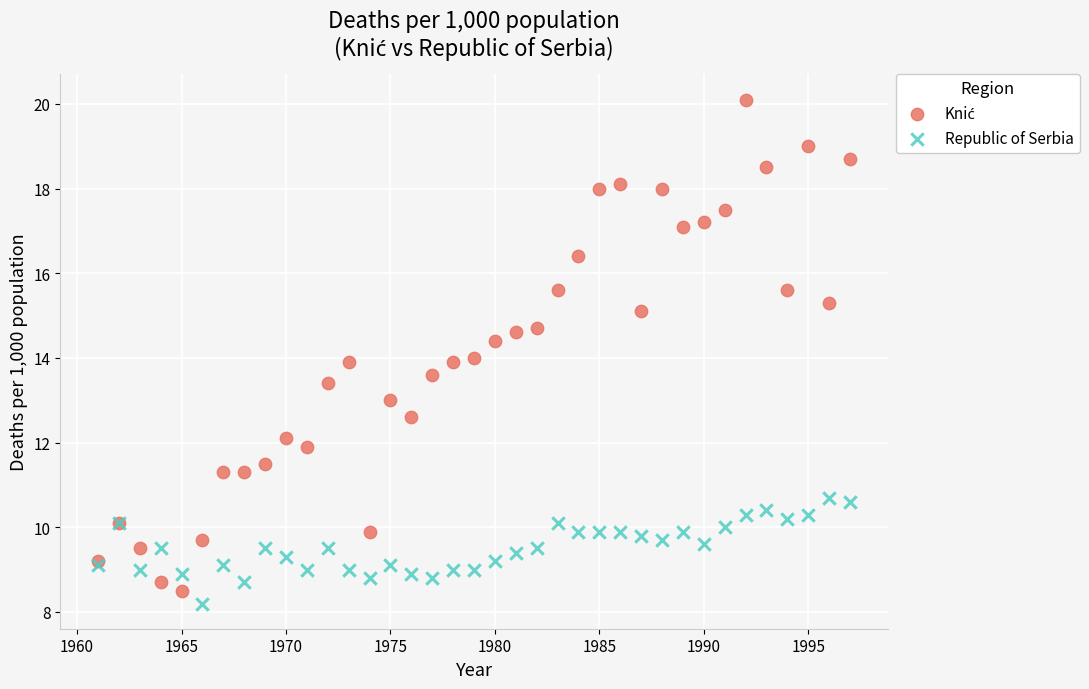

What is the X range (max minus min) for the scatter plot?

36.0